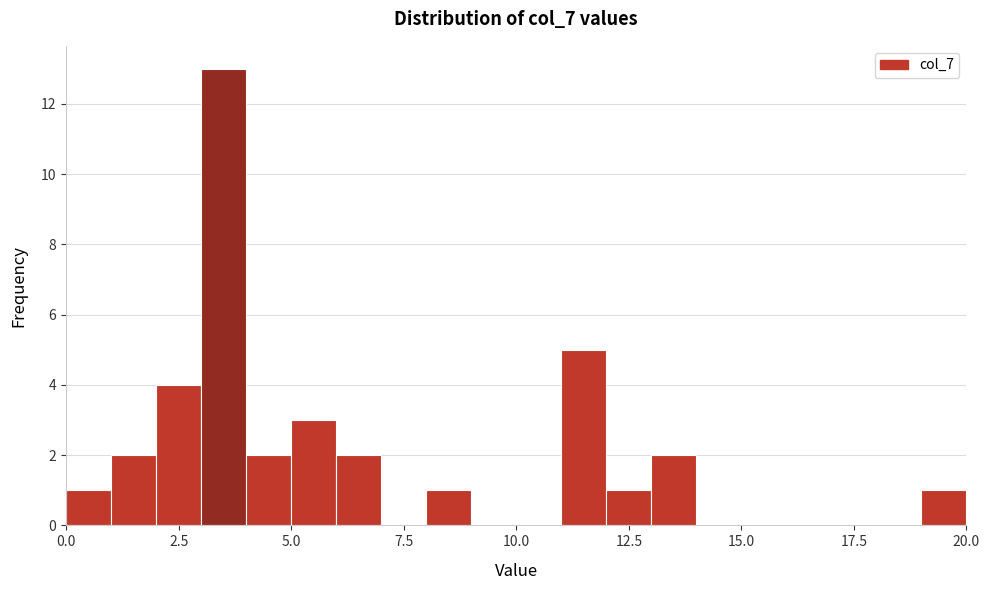

Read against the x-axis, roughly where is the centre of the tallest bar?

3.5